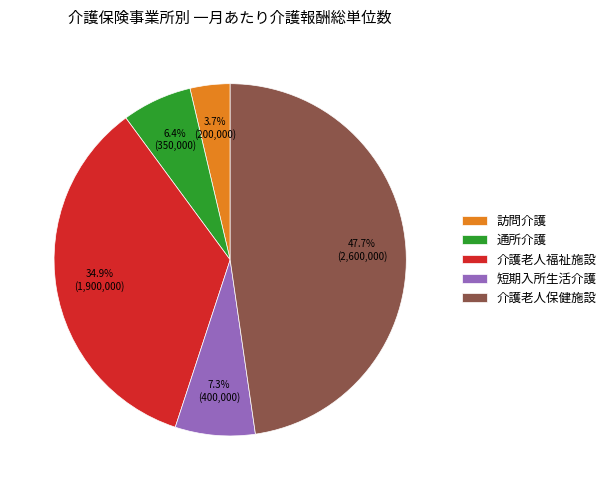

Is it true that 通所介護 is 6% of the pie?

True